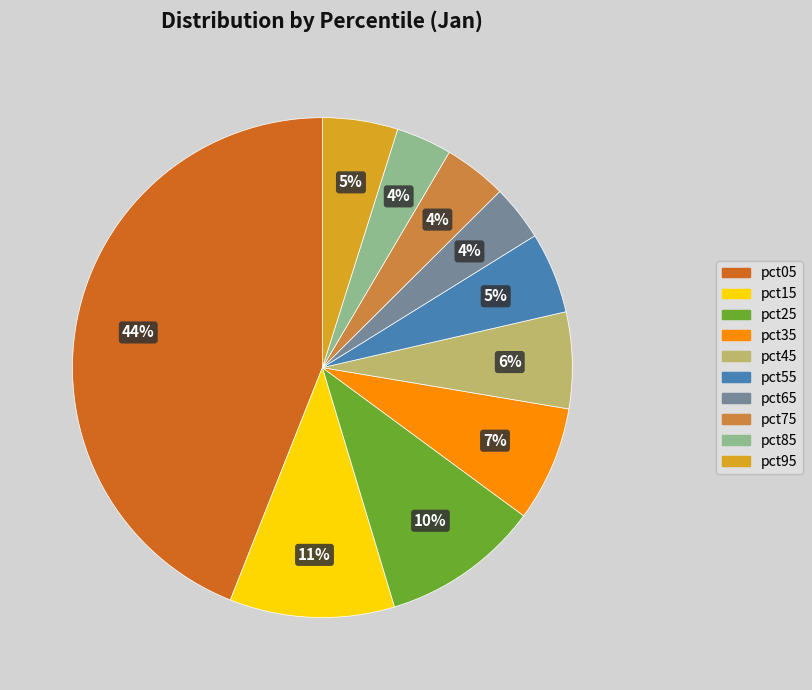

To the nearest percent, what percentage of the pie is pct35?

7%